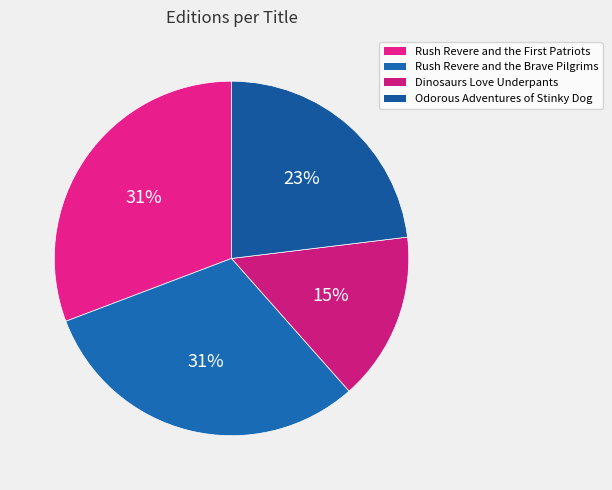

True or false: Dinosaurs Love Underpants accounts for 15% of the total.

True